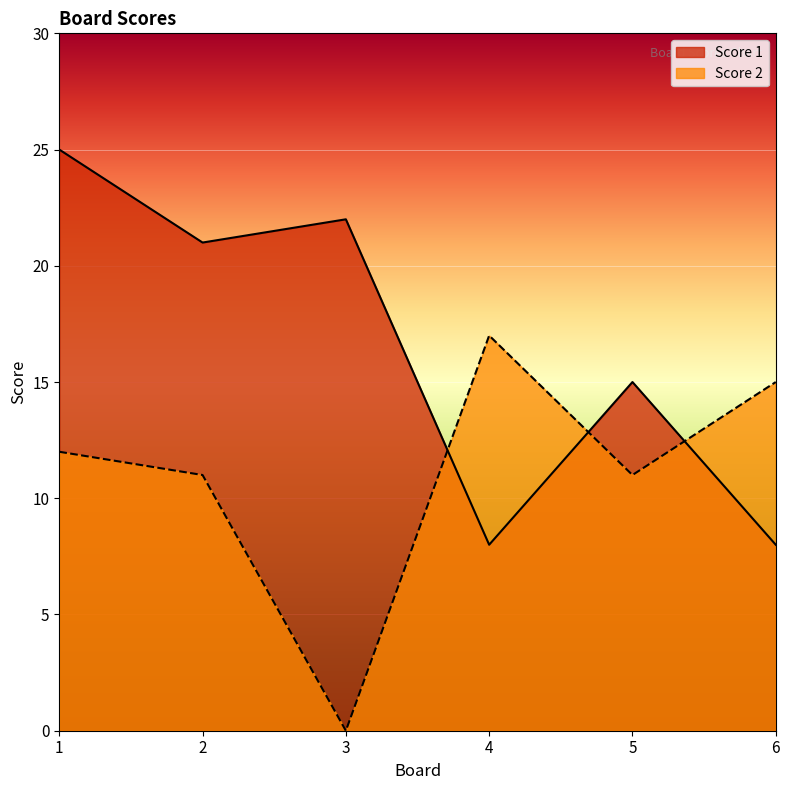

What is the spread (max minus min) of values at 6?

7